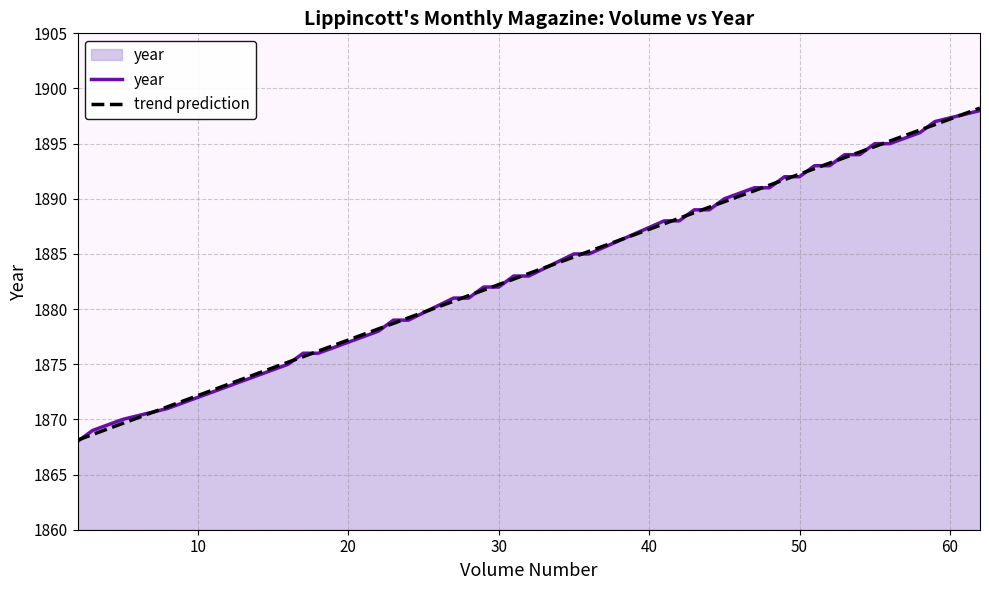

Is it true that the value at 43 is 2665?

False